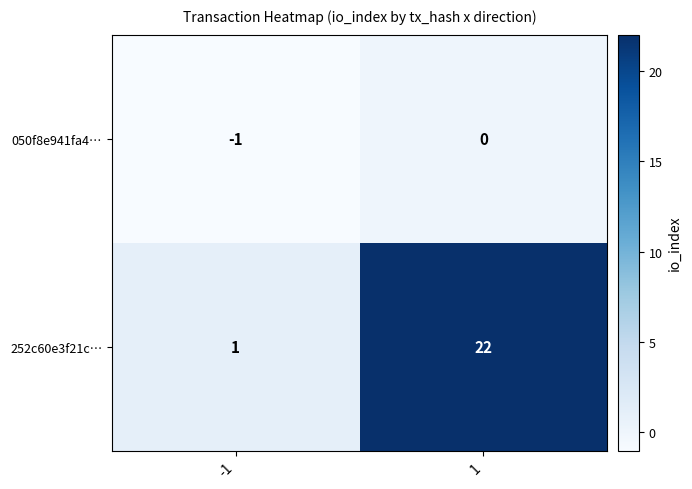

Reading left to right, transcribe all the data shown in this chart.

050f8e941fa4…: -1	0
252c60e3f21c…: 1	22